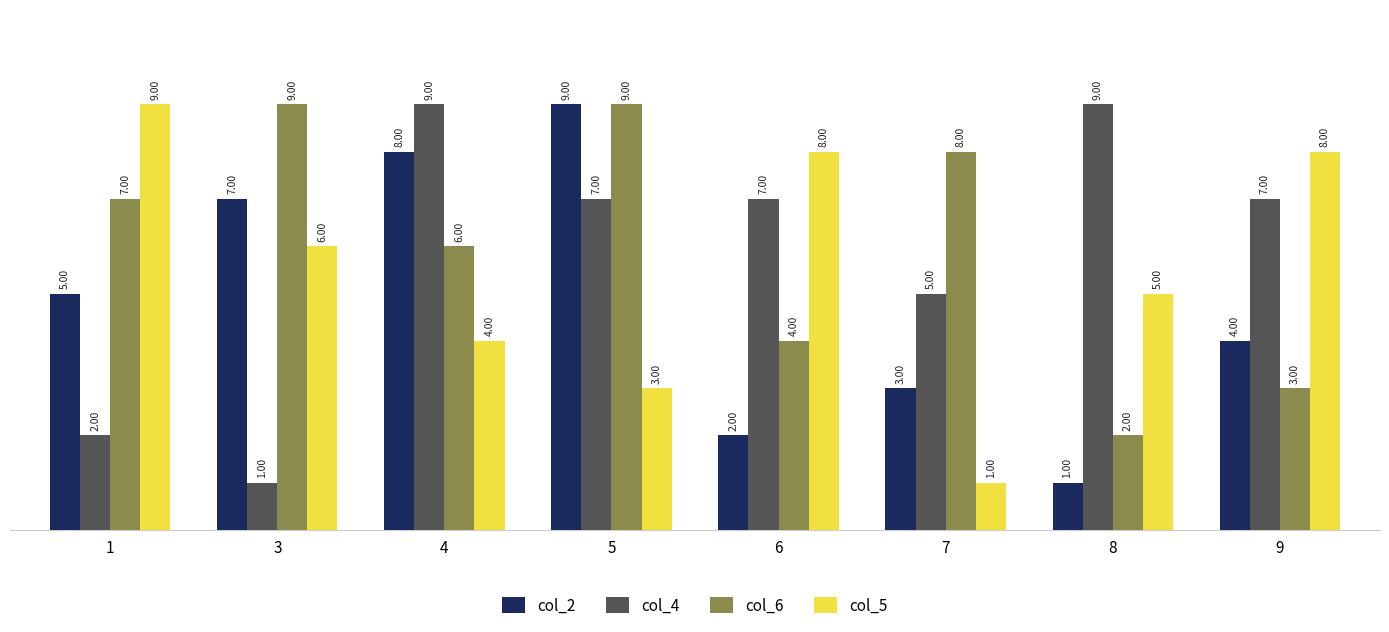

At how many categories does at least one series exceed 6?

8